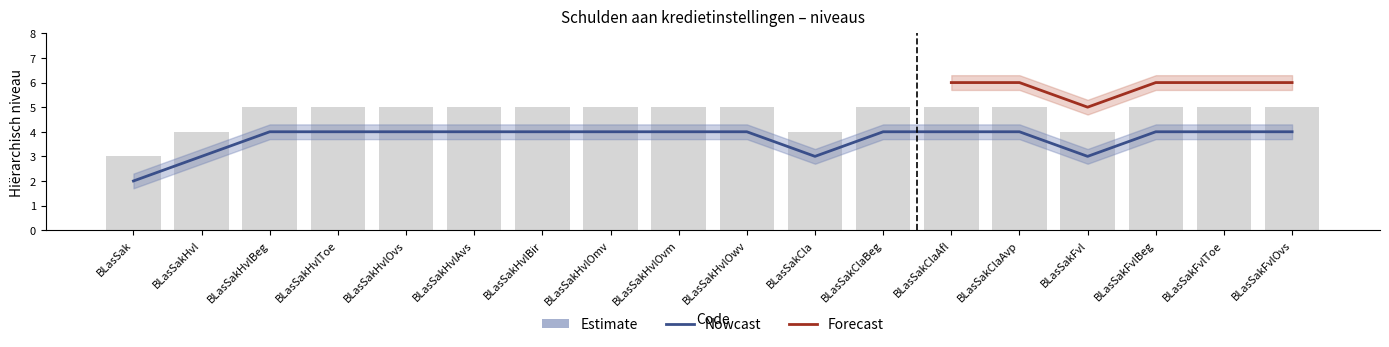

What is the difference between the maximum and minimum values in the Nowcast series?

2